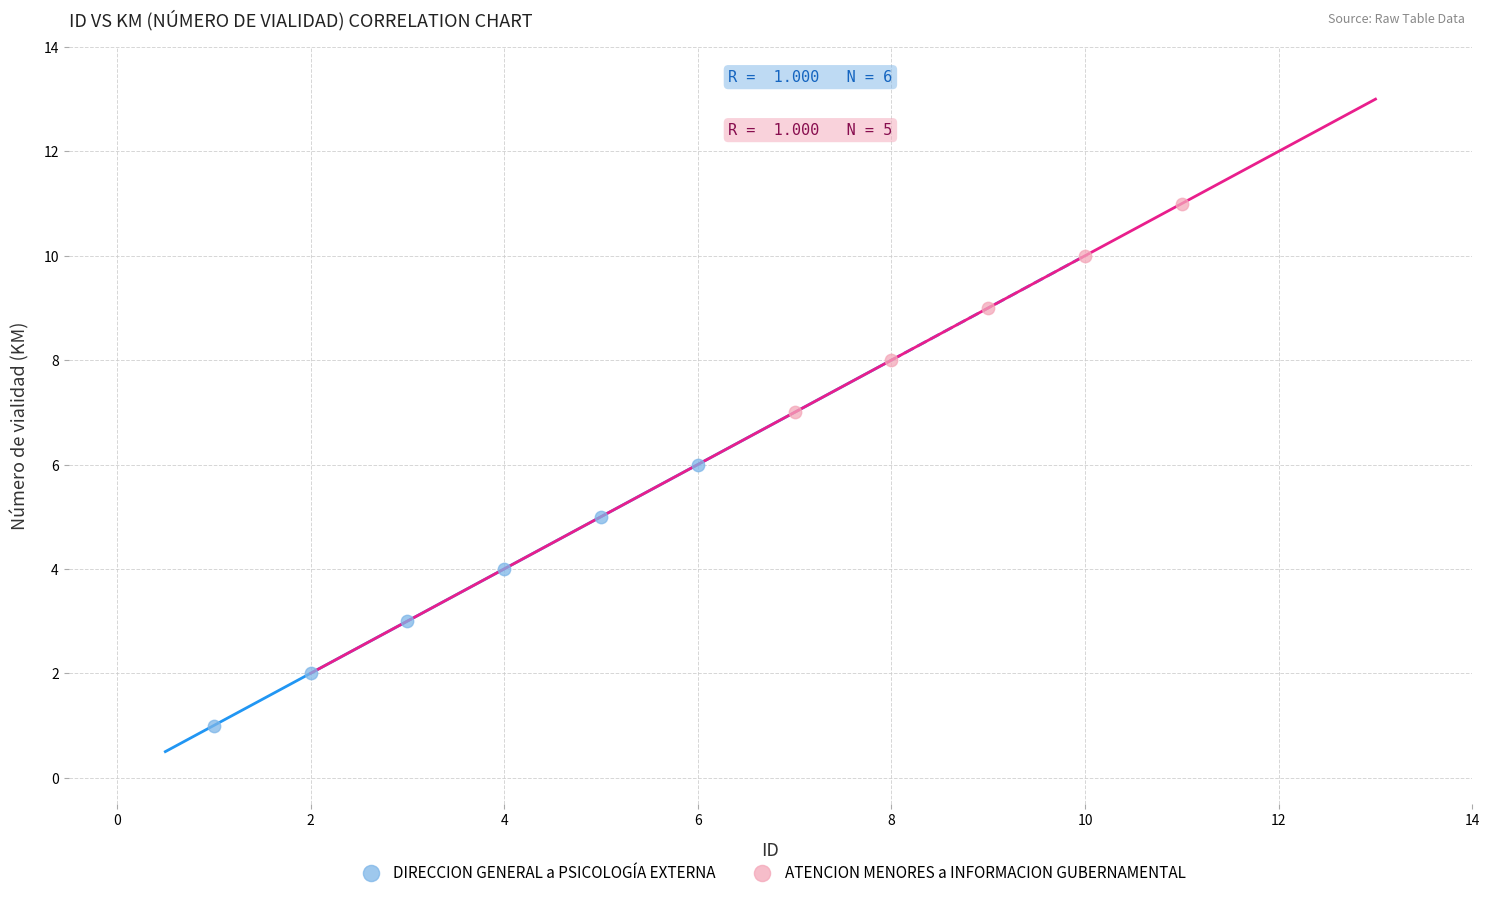

Which series contains the highest Y value?

ATENCION MENORES a INFORMACION GUBERNAMENTAL